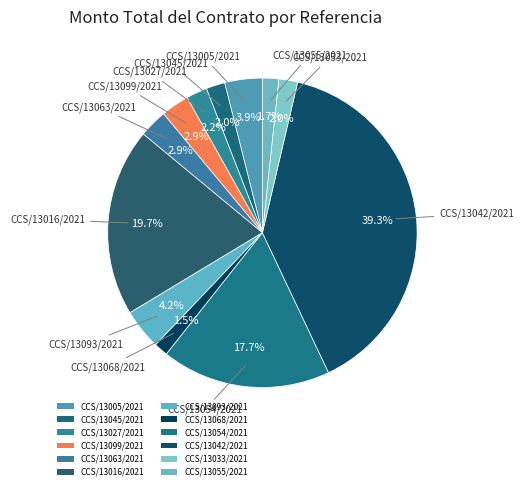

What is the change in value from CCS/13005/2021 to CCS/13055/2021?

-13200